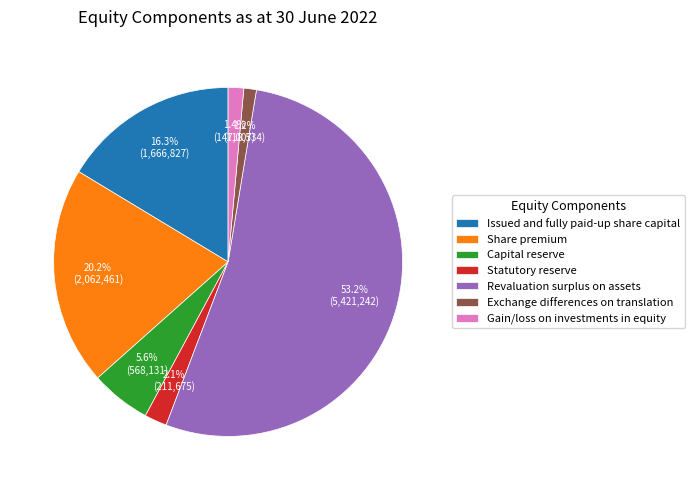

The Revaluation surplus on assets slice represents 53% of the pie. True or false?

True